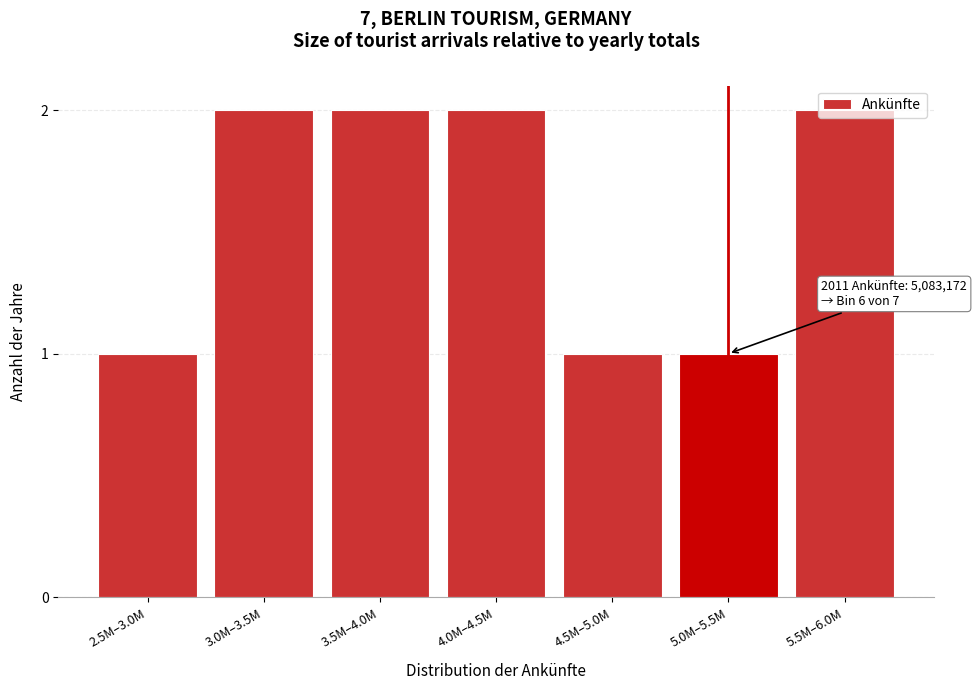

What is the label of the 7th bar from the right?

2.5M–3.0M